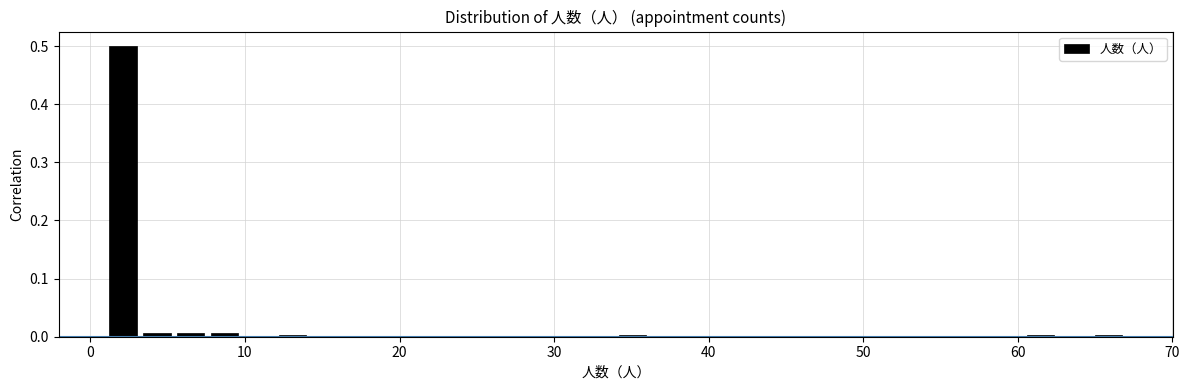

Around what value on the x-axis is the tallest bar? Give the approximate position of its centre, as read against the axis.

2